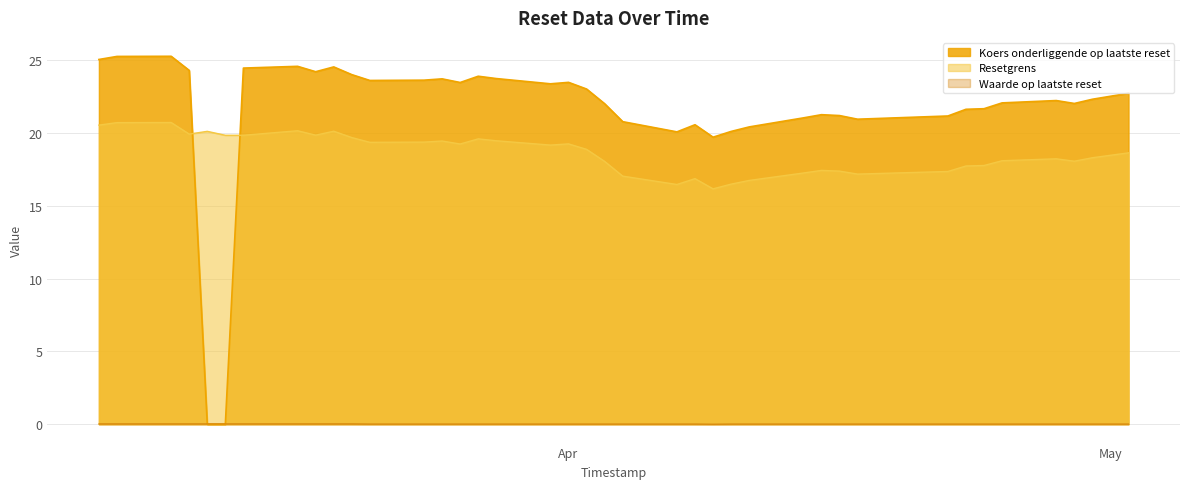

Does the chart display data point markers on the line(s)?

No